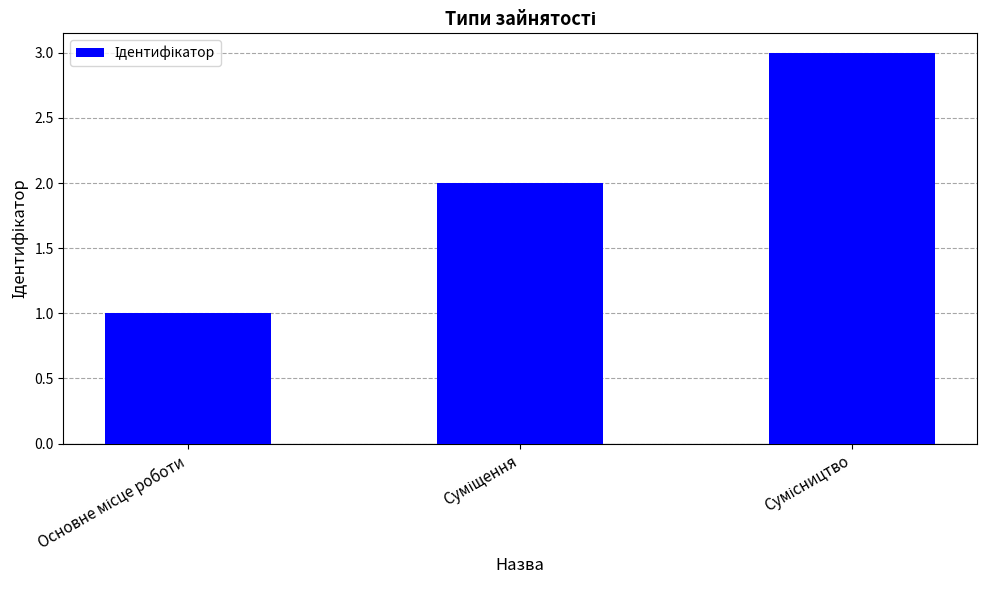

What is the value of the 3rd bar from the left?

3